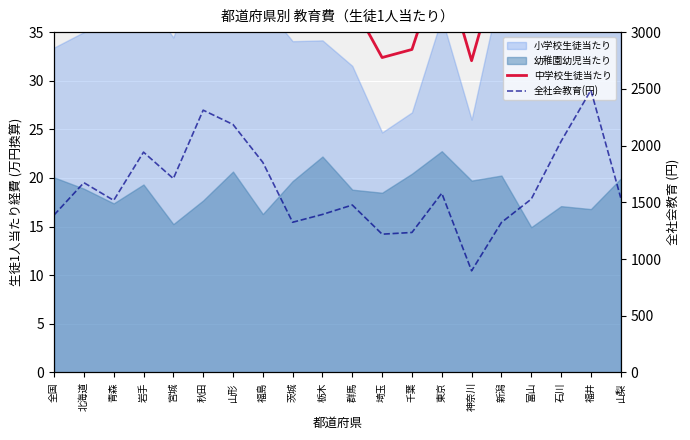

What is the difference between the second highest and minimum values in the 中学校生徒当たり series?

10.8